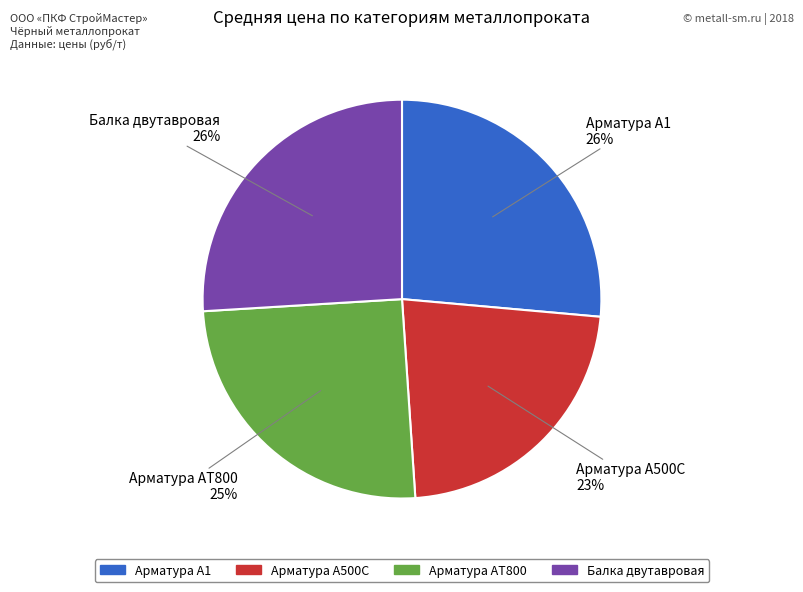

Is there a majority slice in this chart?

No